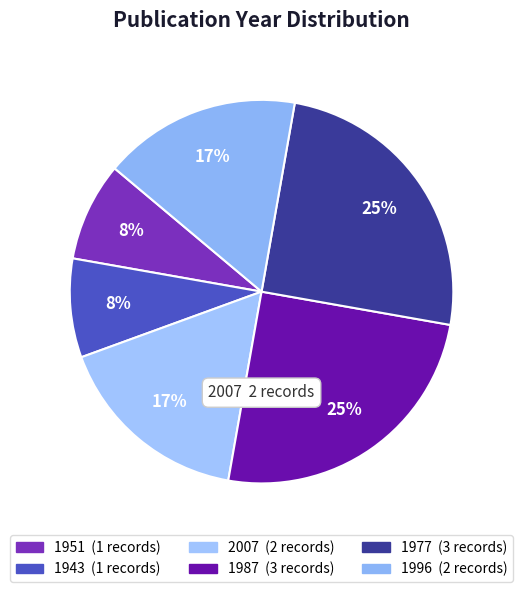

How many segments does this pie chart have?

6